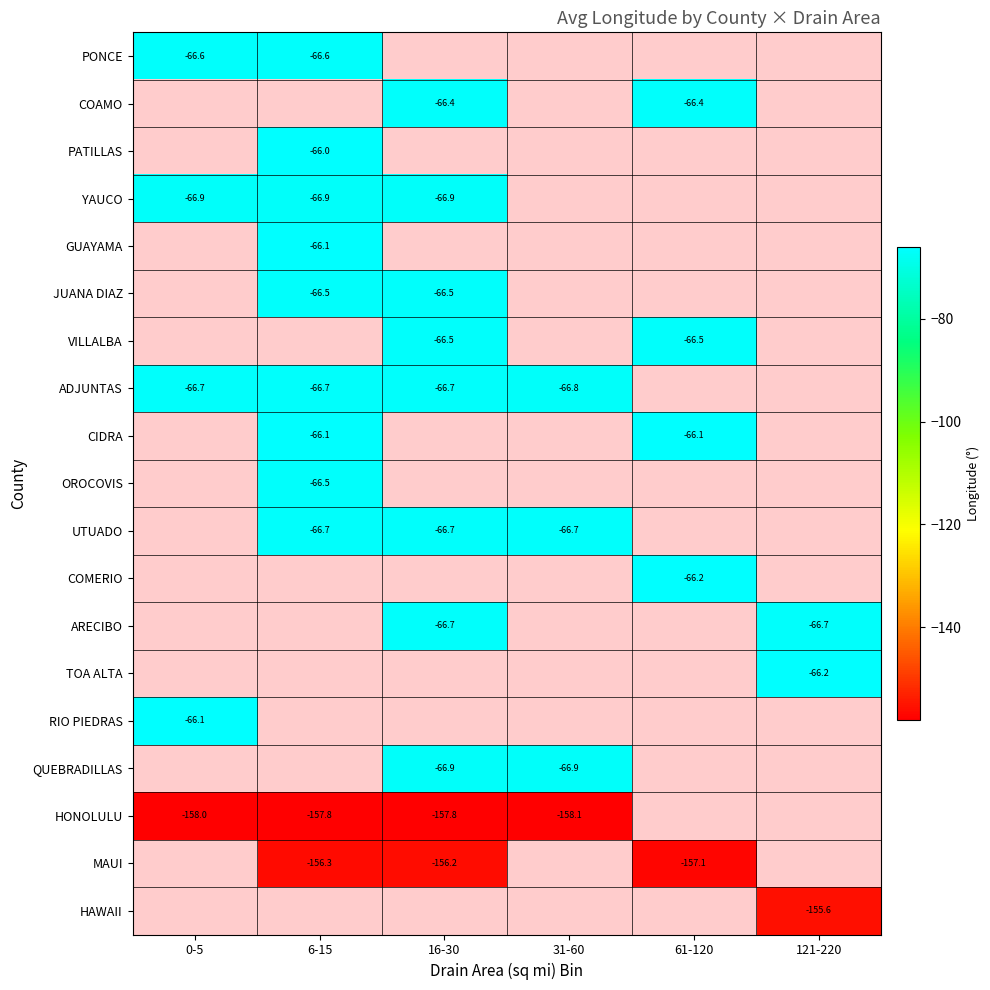

Which series changed the most between 6-15 and 16-30?

MAUI